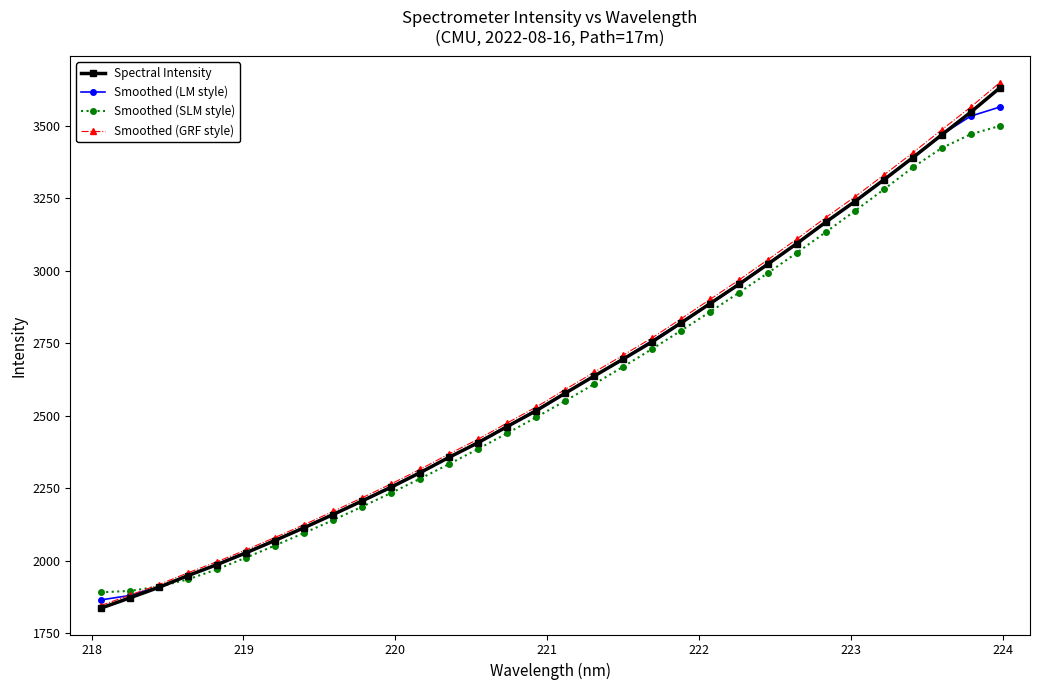

Which series has the widest spread of values?

Smoothed (GRF style)